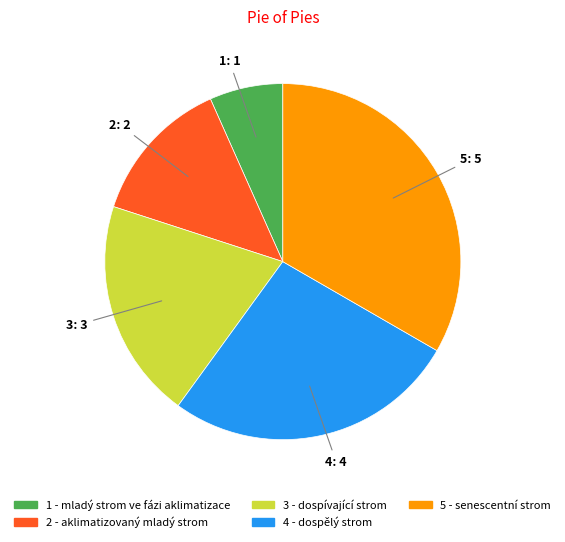

How many segments does this pie chart have?

5